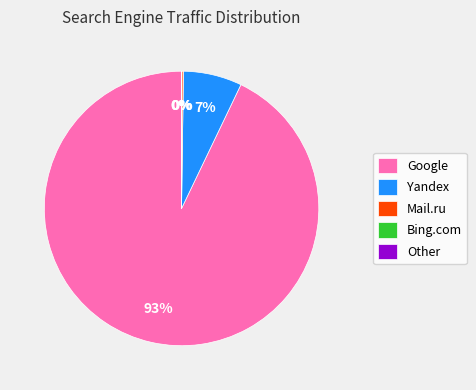

Is there a majority slice in this chart?

Yes